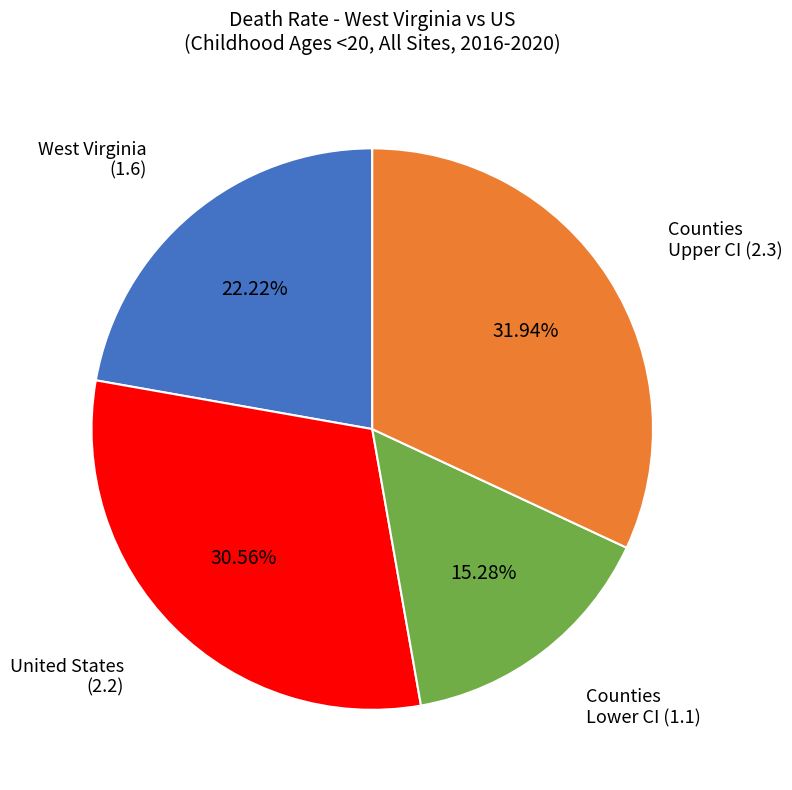

Does any single category account for the majority?

No